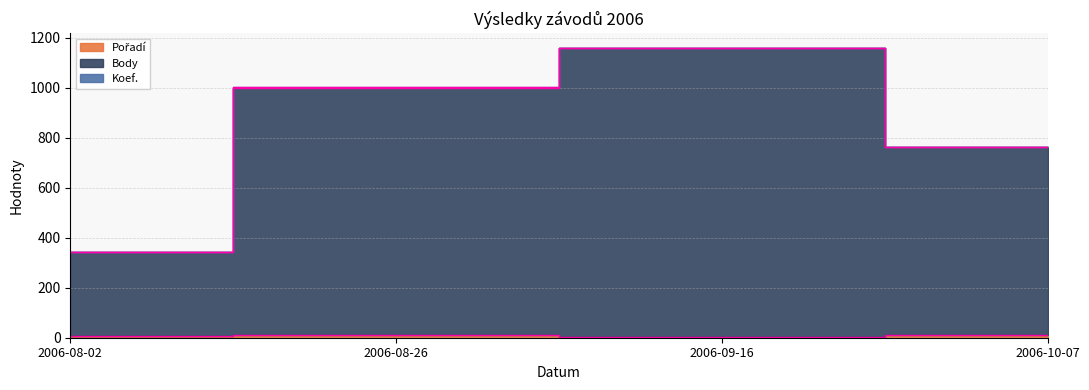

True or false: Body and Pořadí intersect in this chart.

False